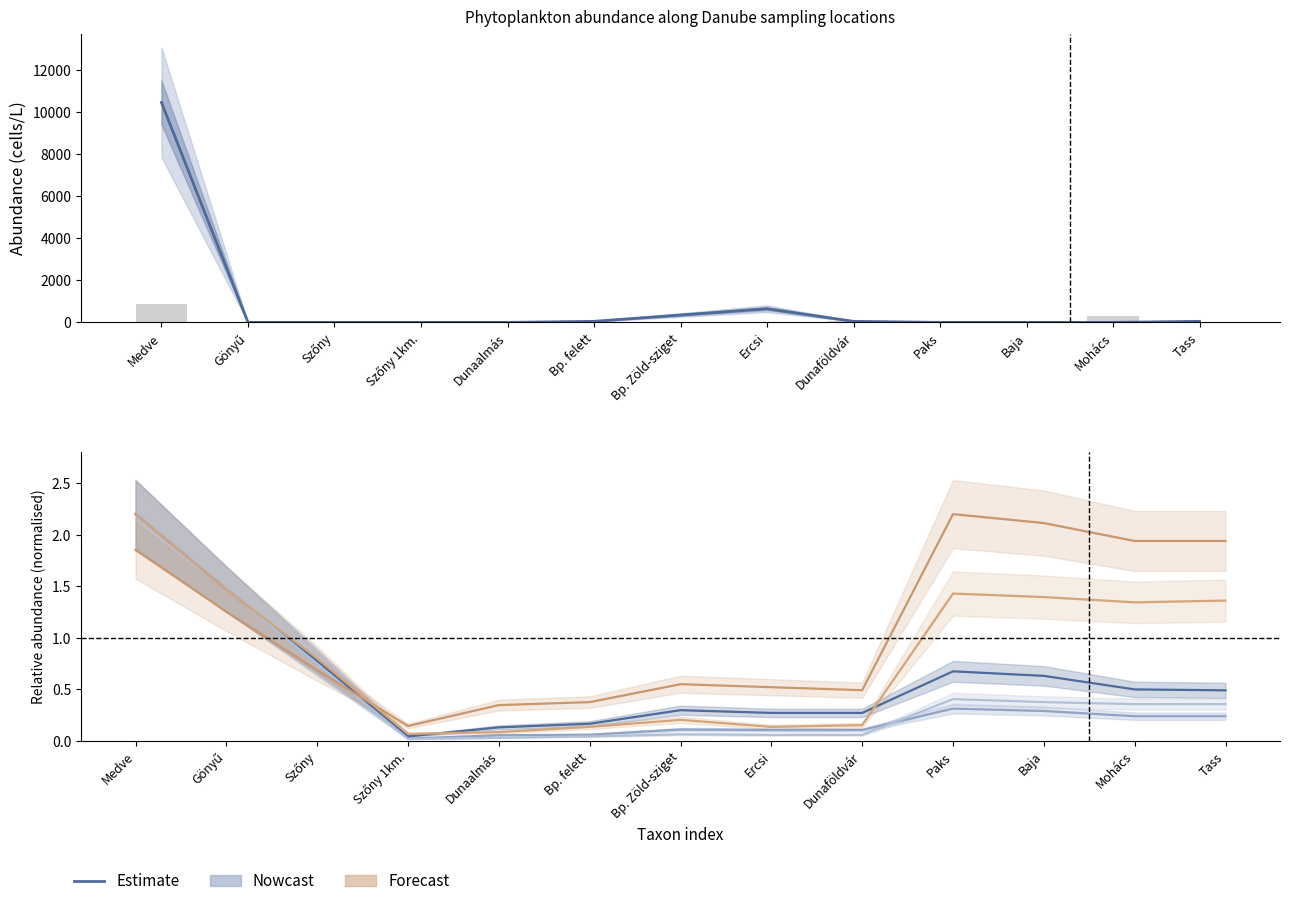

What is the difference between the second highest and minimum values?

651.4